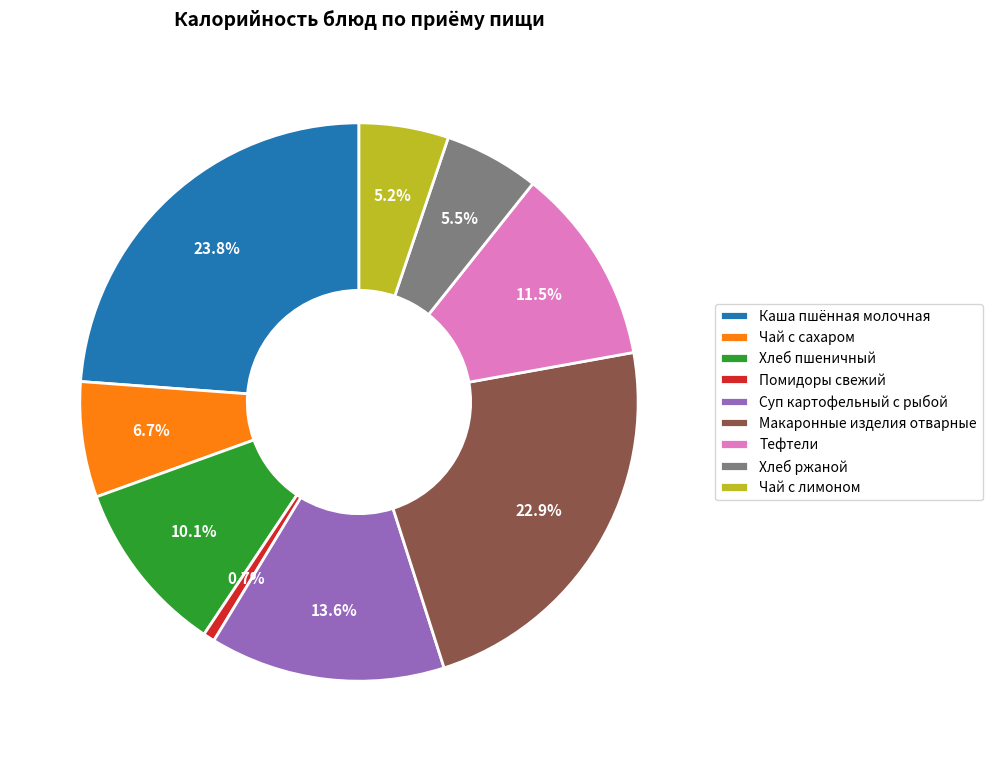

To the nearest percent, what portion does Хлеб пшеничный represent?

10%